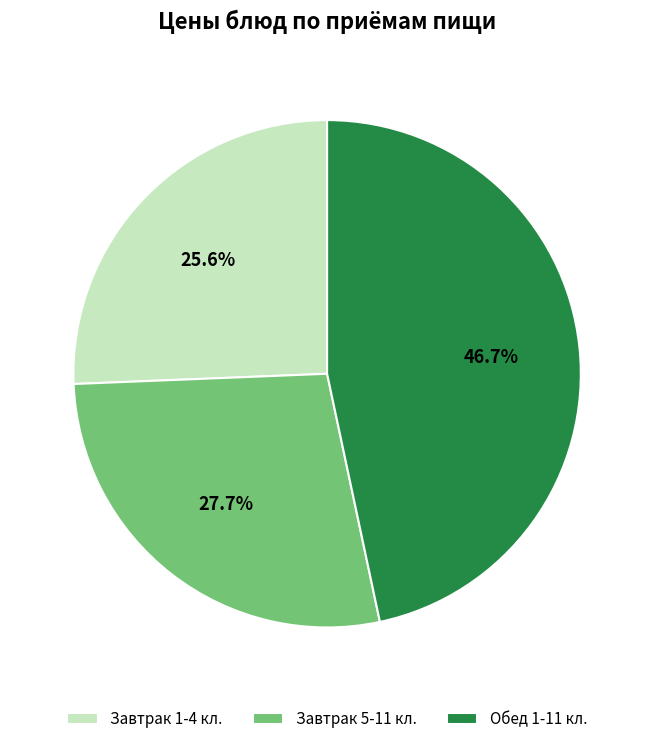

Which slice is the largest?

Обед 1-11 кл.